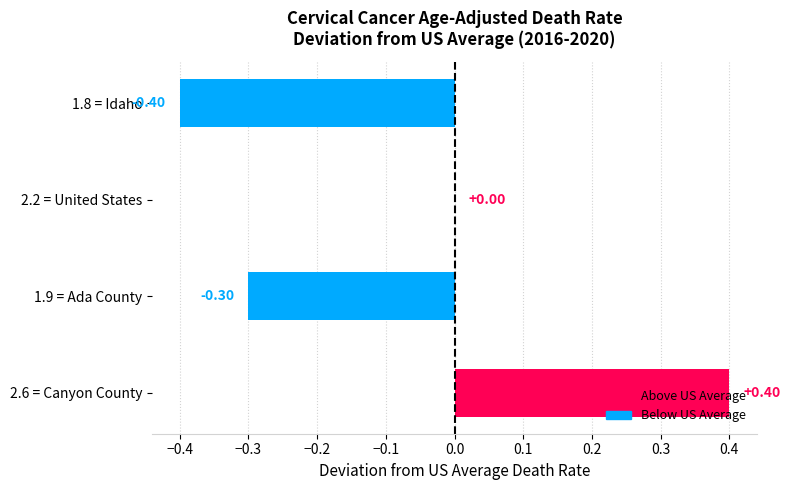

Which has a higher value, 1.9 = Ada County or 2.2 = United States?

2.2 = United States